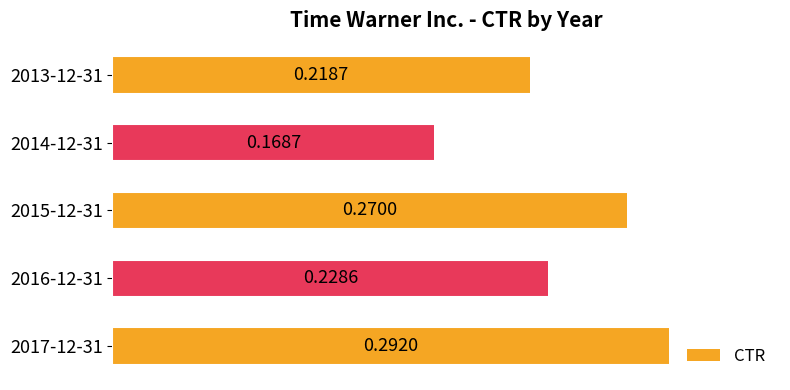

List the labels in order of value, smallest first.

2014-12-31, 2013-12-31, 2016-12-31, 2015-12-31, 2017-12-31